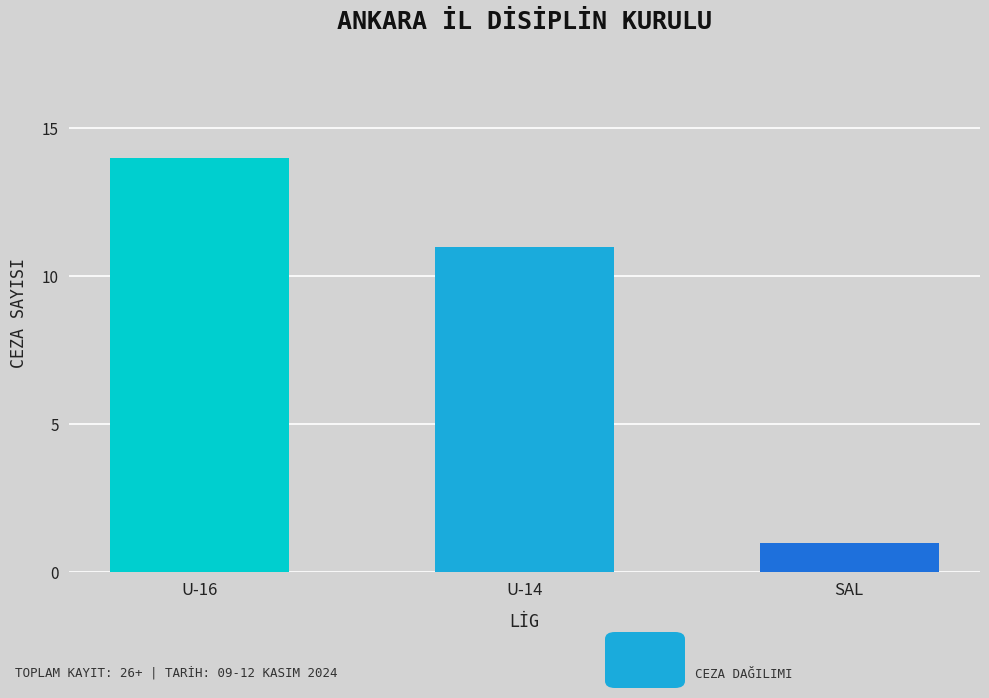

What is the change in value from U-14 to SAL?

-10